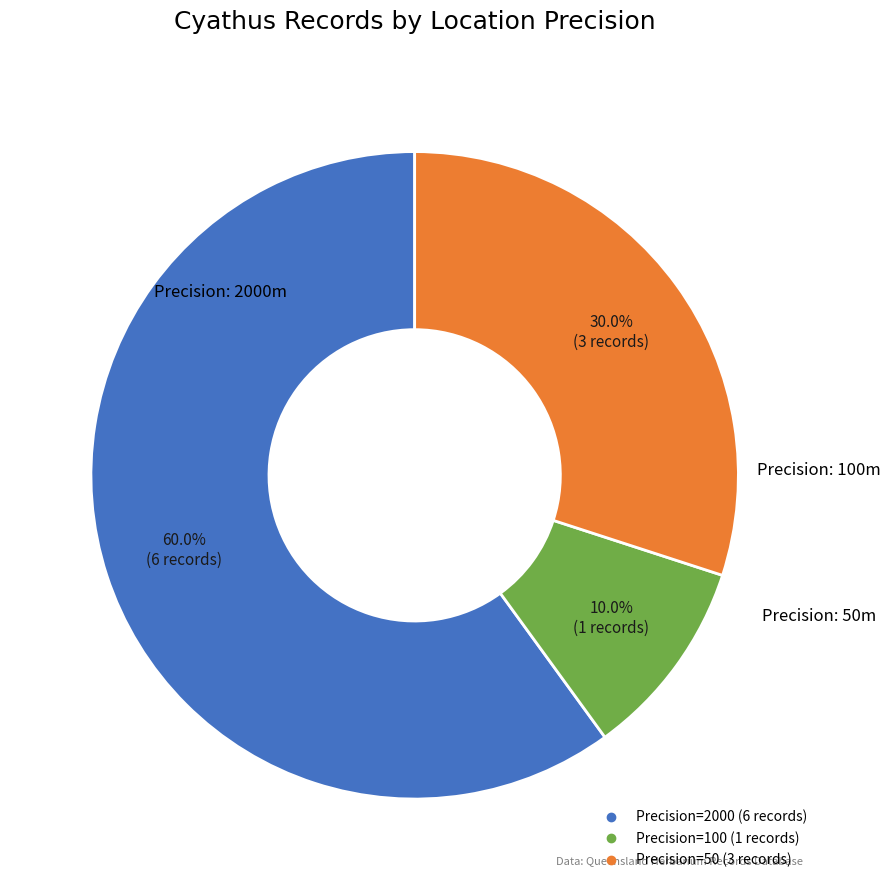

How many slices are in this pie chart?

3